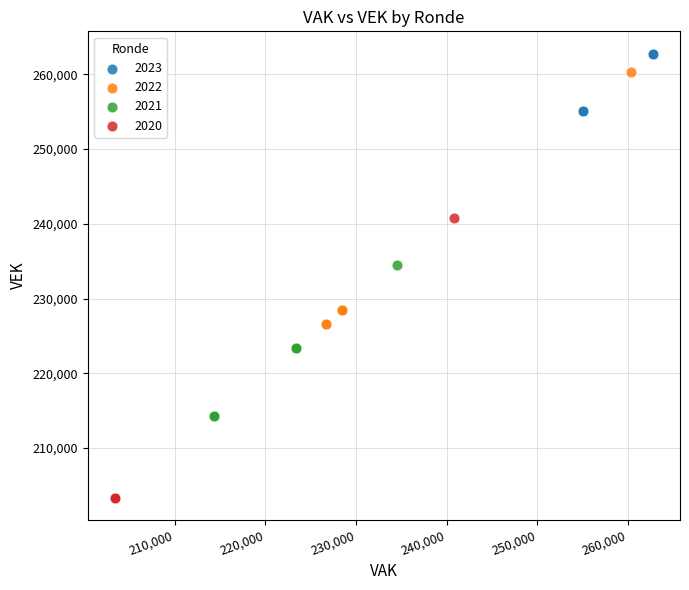

Which series has the largest Y range (max minus min)?

2020